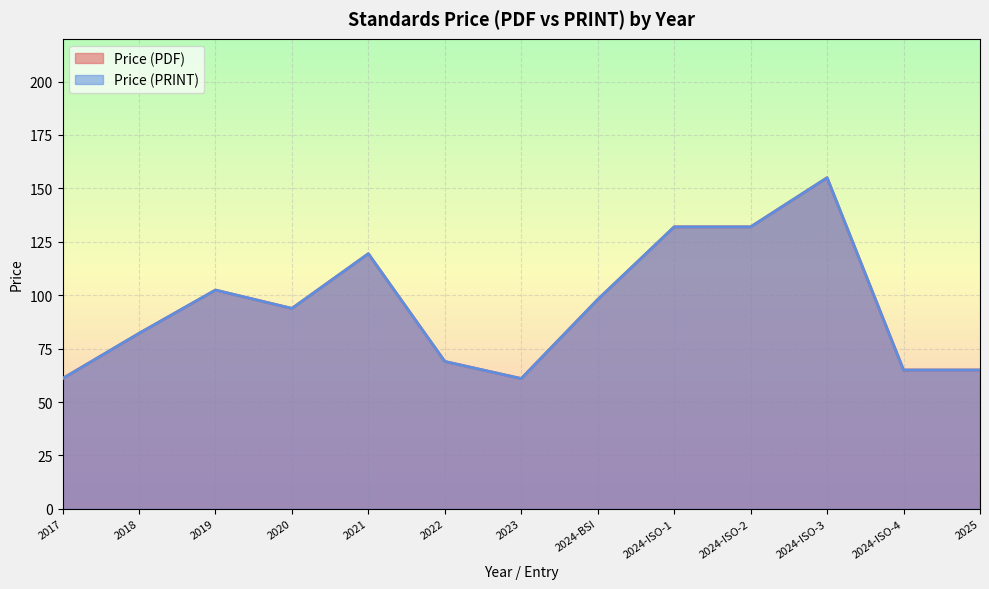

What is the difference between the maximum and second lowest values in the Price (PRINT) series?

94.0